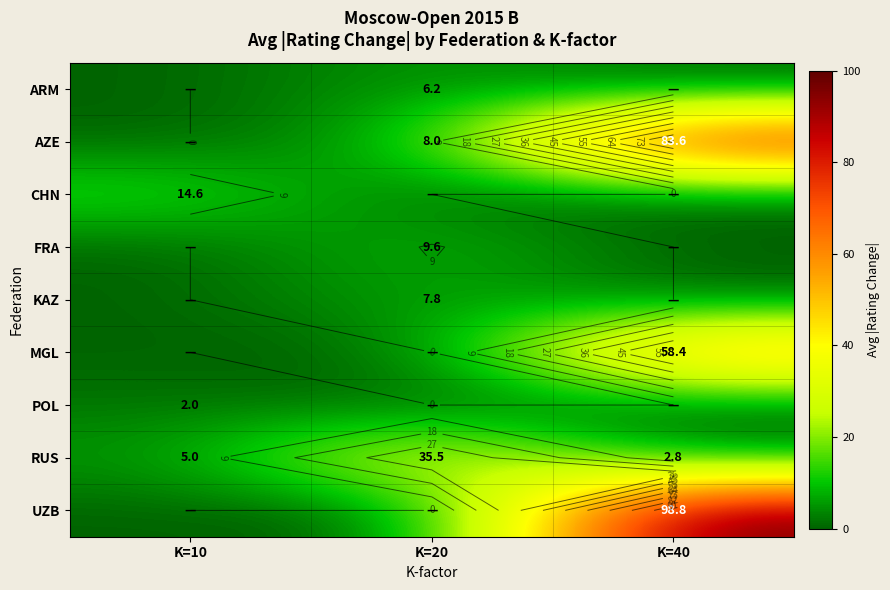

How many POL values are between 0 and 2?

3